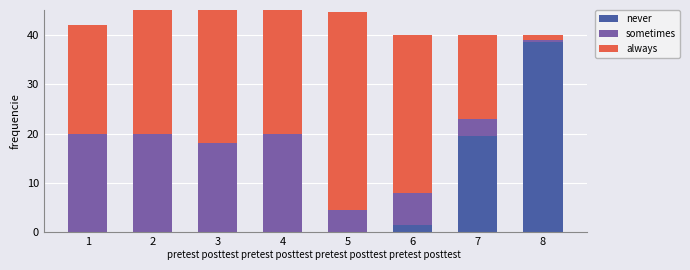

Reading left to right, list all the values displayed in this chart.

never: 0.0	0.0	0.0	0.0	0.0	1.5	19.5	38.5
sometimes: 20.0	20.0	18.0	20.0	4.5	6.5	3.5	0.5
always: 22.0	40.0	40.0	40.0	40.0	32.0	17.0	1.0